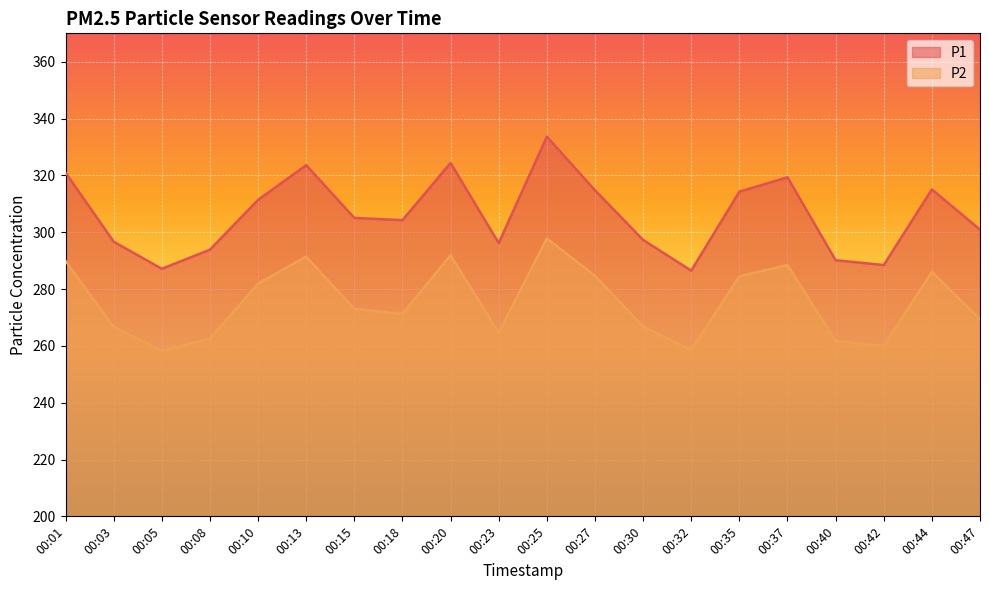

What is the highest value of the P2 series?

297.8